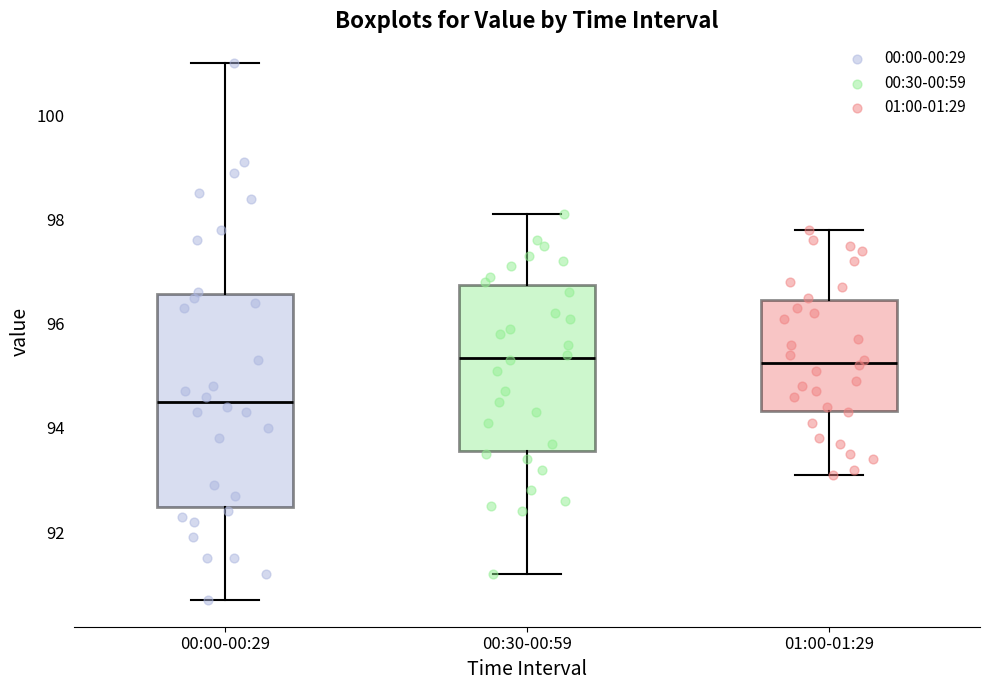

Reading left to right, transcribe this box plot: for each box, give where its median line is, the range the box spans, and where its two whiskers end, as read against the y-axis. The values are not printed on the chart, so give them approximately, as read against the axis.

00:00-00:29: median 94.6, box 92.4 to 96.6, whiskers 90.8 to 101.0
00:30-00:59: median 95.4, box 93.6 to 96.8, whiskers 91.2 to 98.2
01:00-01:29: median 95.2, box 94.4 to 96.4, whiskers 93.2 to 97.8